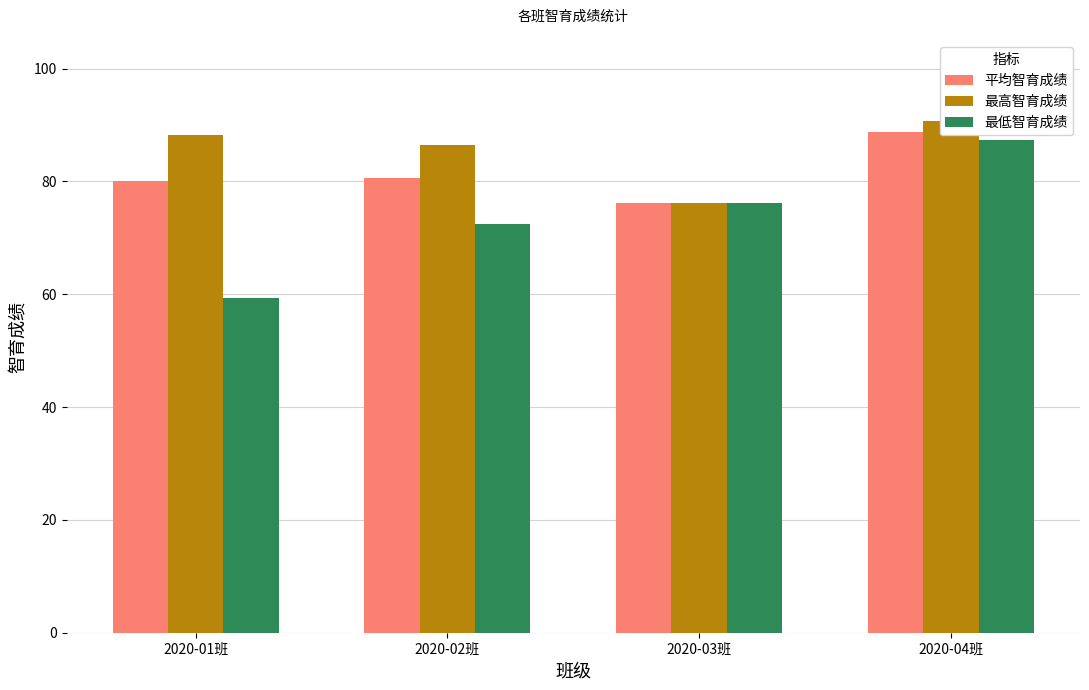

At which category is the sum across all series the highest?

2020-04班